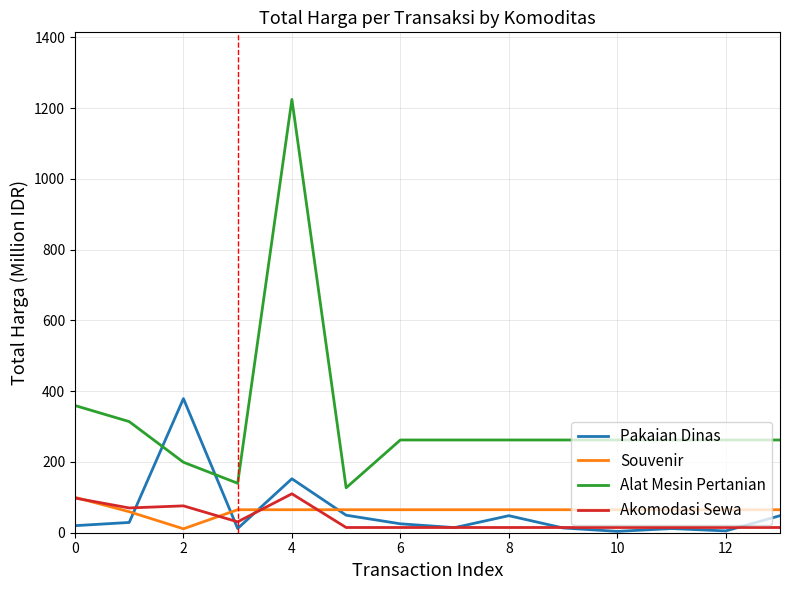

True or false: Souvenir and Akomodasi Sewa intersect in this chart.

True